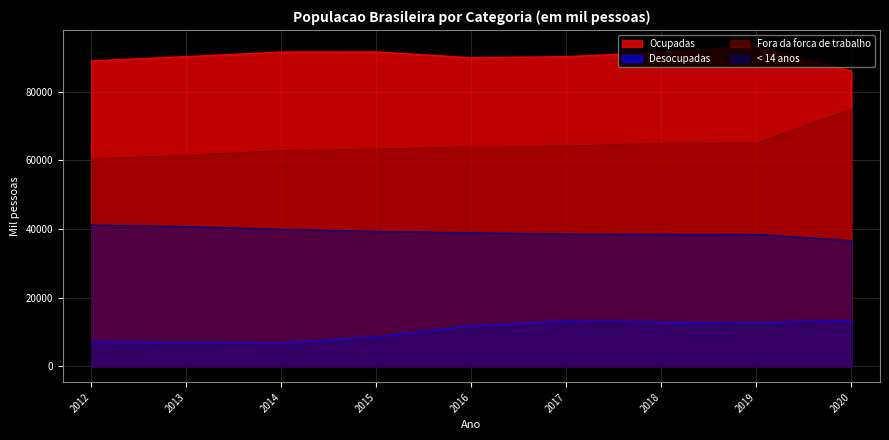

What is the difference between the second highest and minimum values in the < 14 anos series?

4101.8